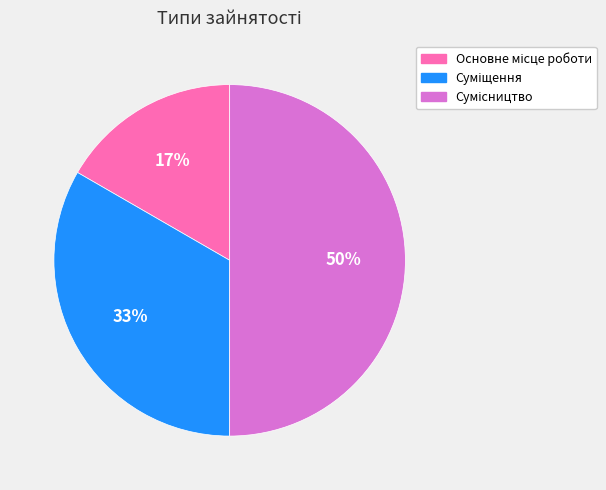

To the nearest percent, what is the average slice percentage?

33%